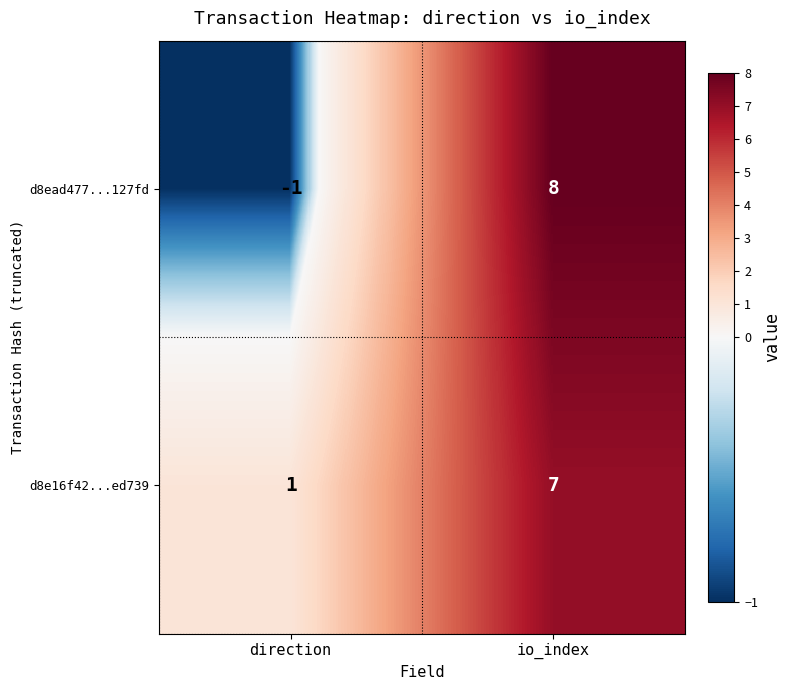

Which category has the highest value across all series?

io_index